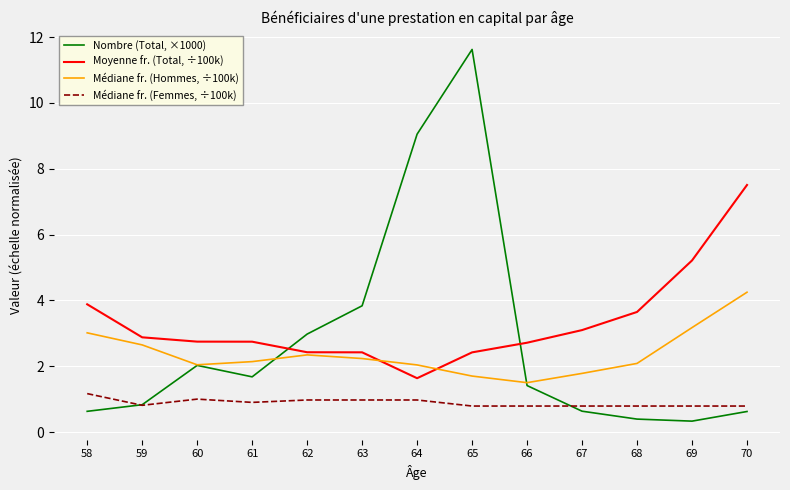

What is the smallest value displayed?

0.3